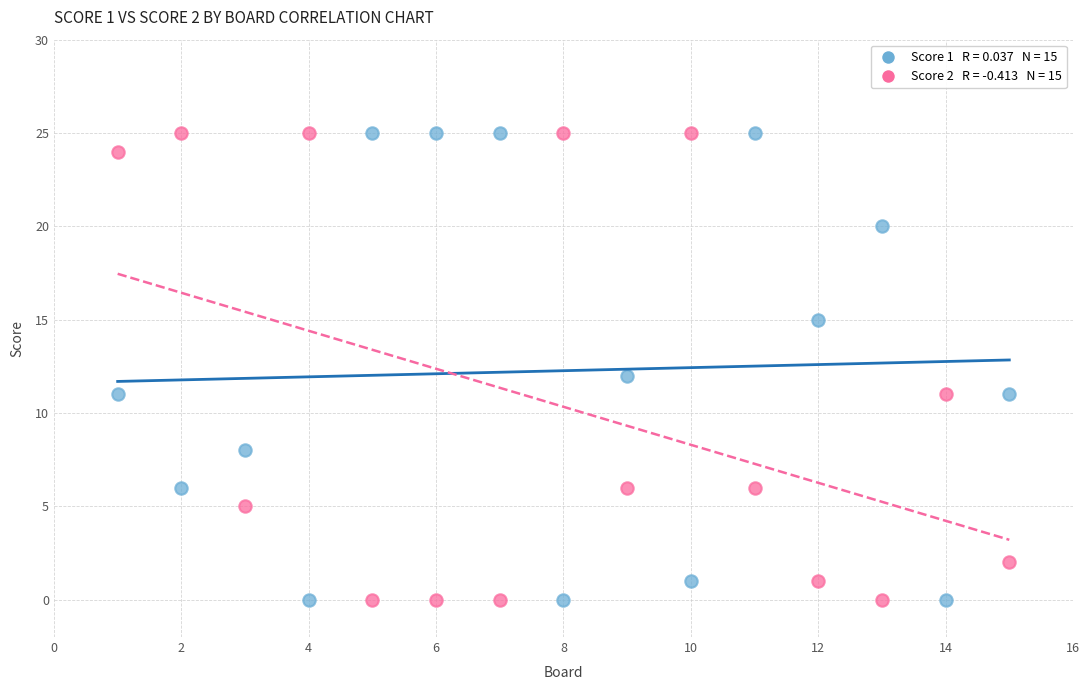

Across all data points, what is the range of Y values (max minus min)?

25